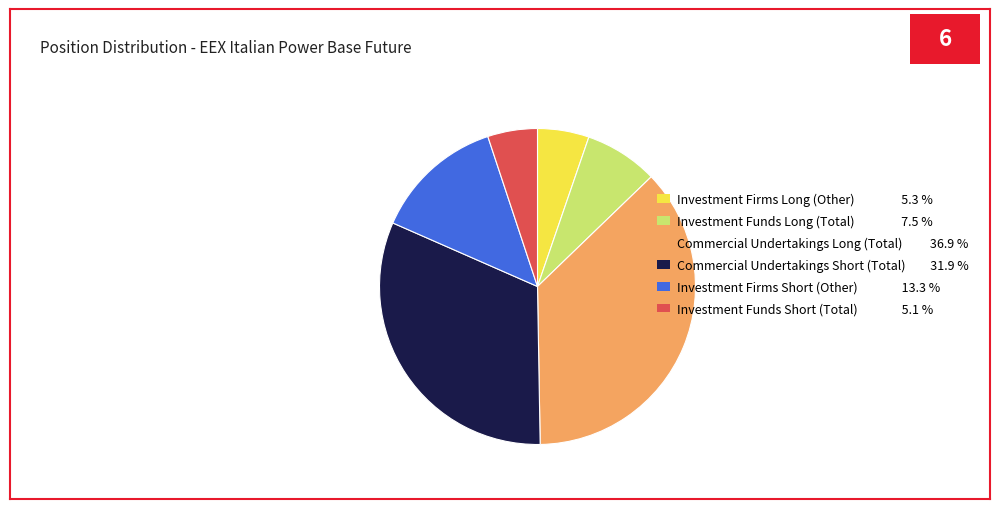

Does Investment Funds Short (Total) 5.1 % represent more than half of the total?

No